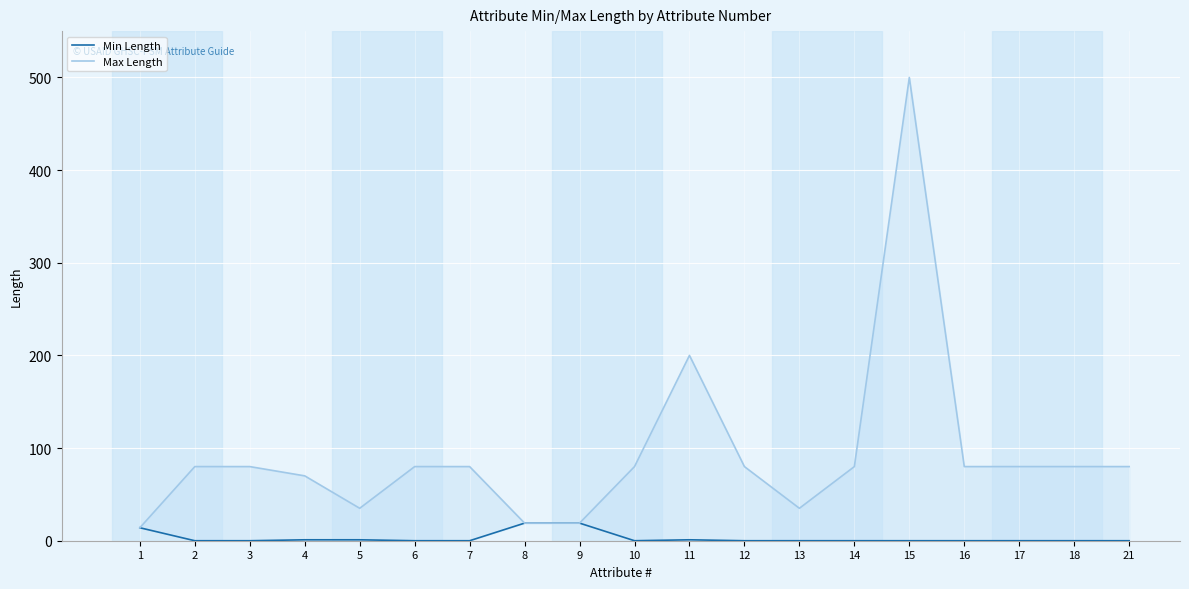

Which series has the largest total across all categories?

Max Length